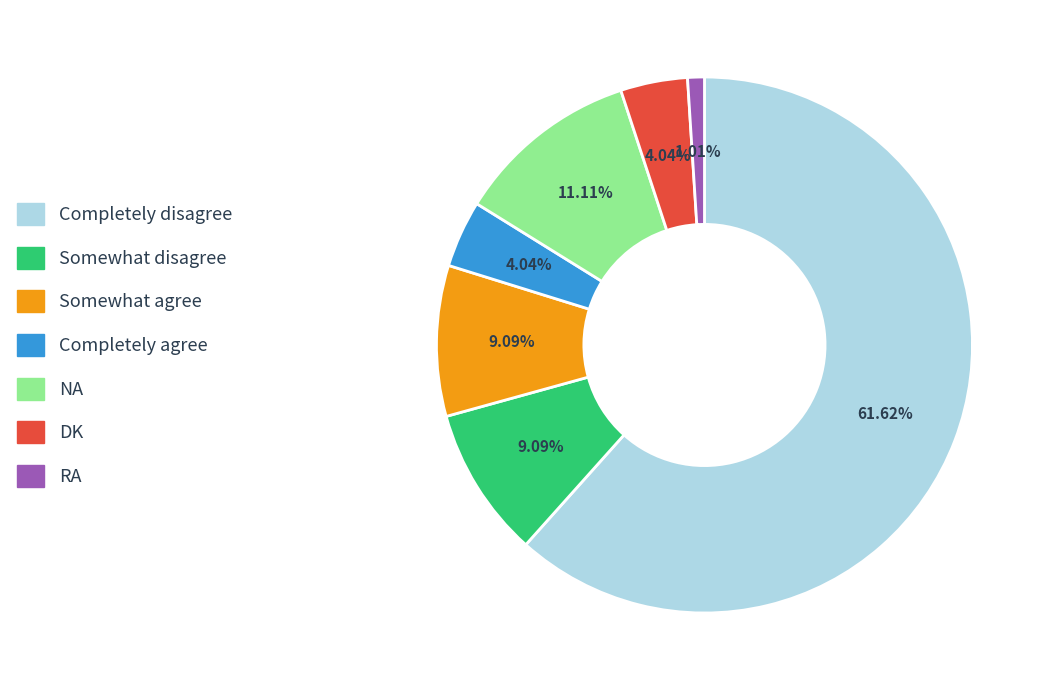

Combined, do Completely disagree and Completely agree account for over 50%?

Yes